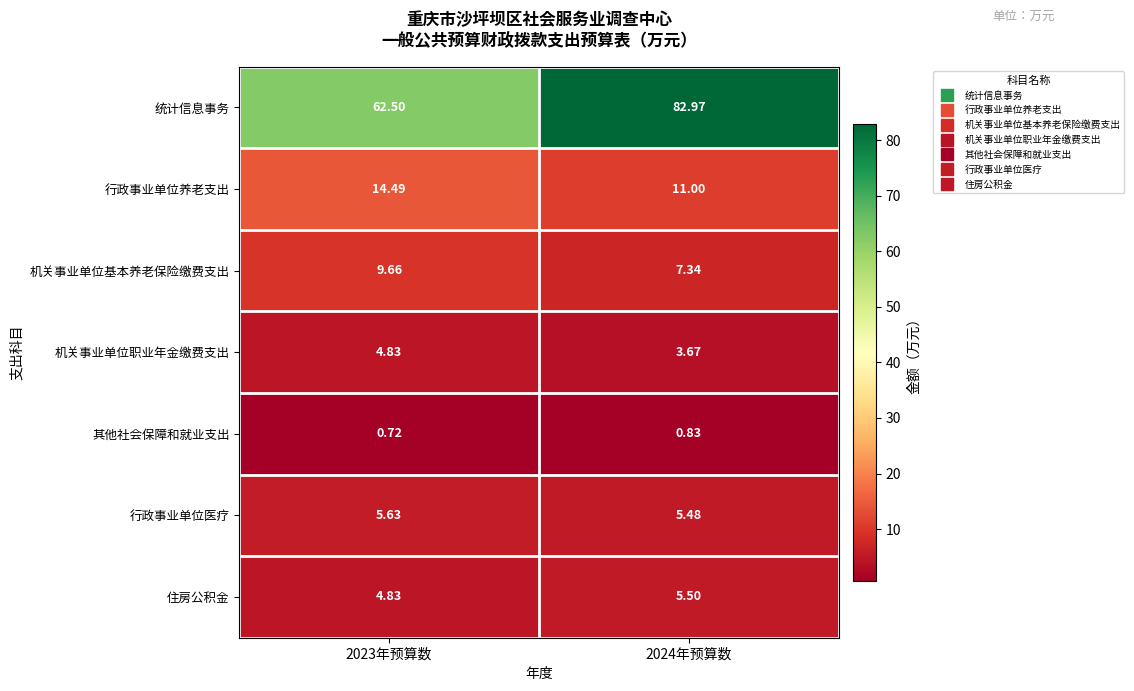

Between 2023年预算数 and 2024年预算数, which series saw the biggest shift?

统计信息事务